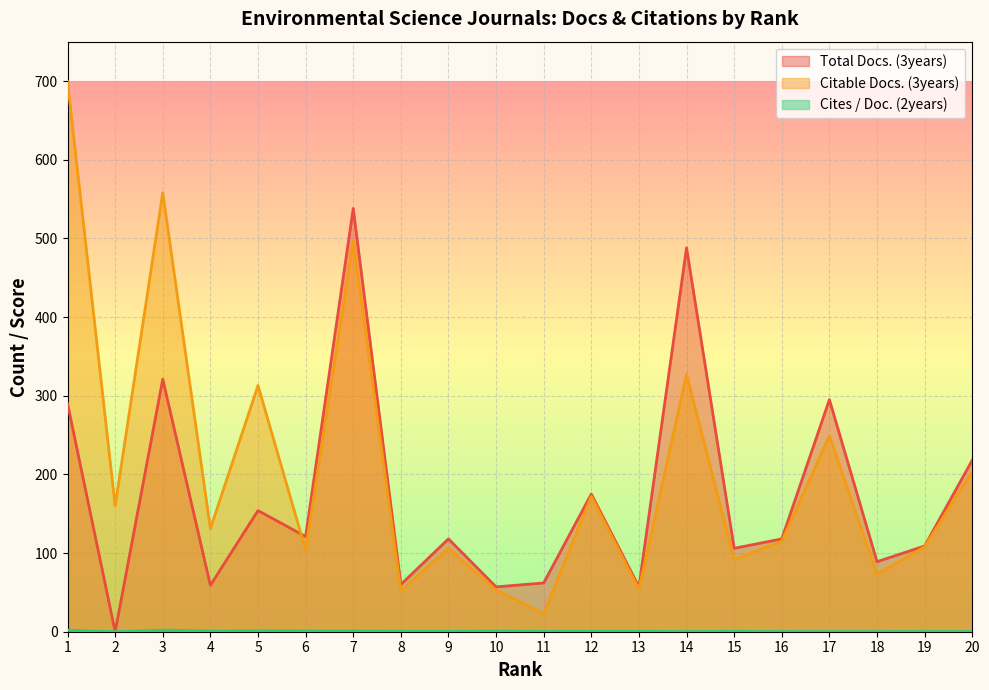

Is it true that Total Docs. (3years) equals 0.0 at 2?

True